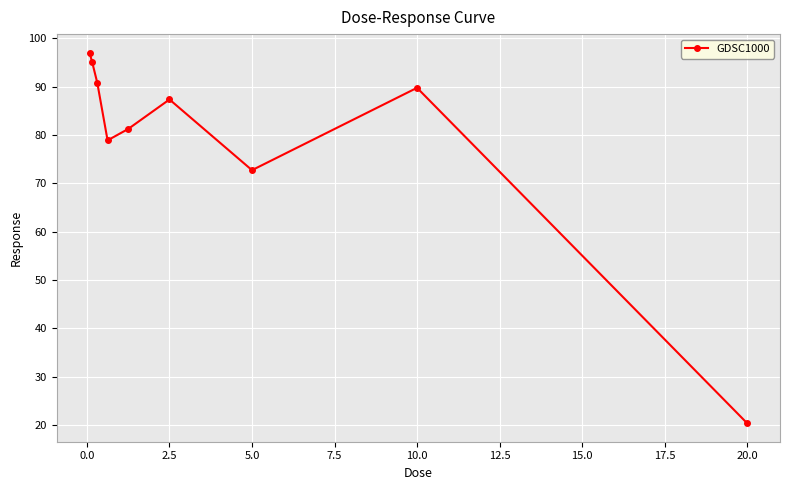

What is the difference between the maximum and second lowest values?

24.3